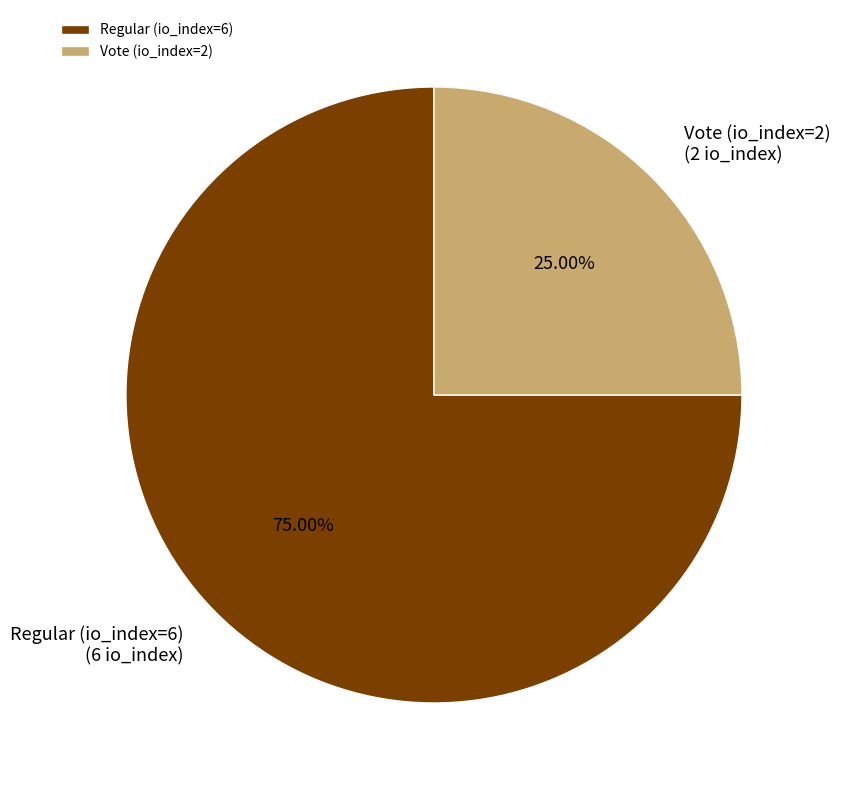

Combined, do Vote (io_index=2) and Regular (io_index=6) account for over 50%?

Yes